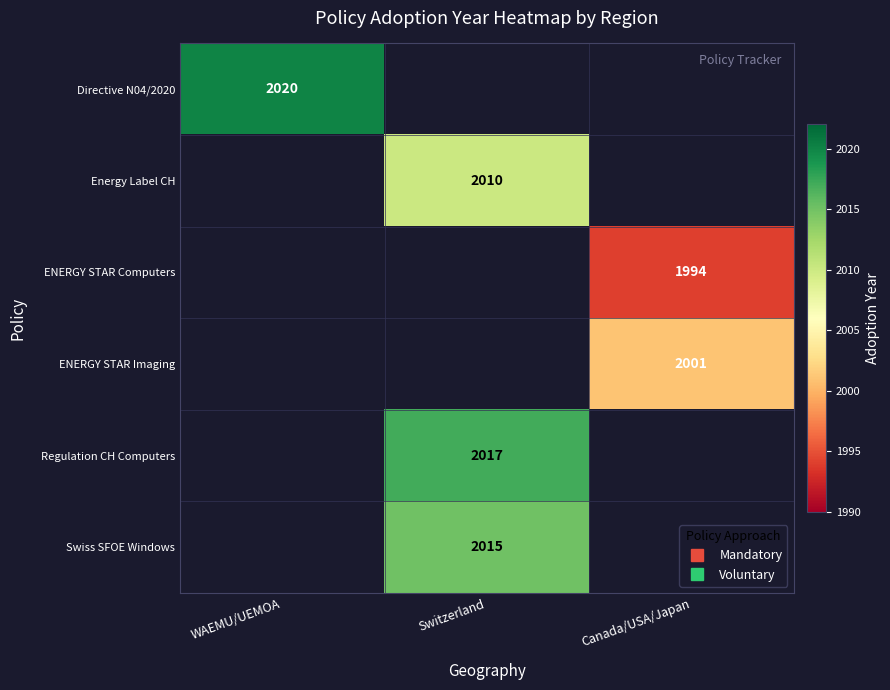

What is the minimum value shown in the chart?

1994.0